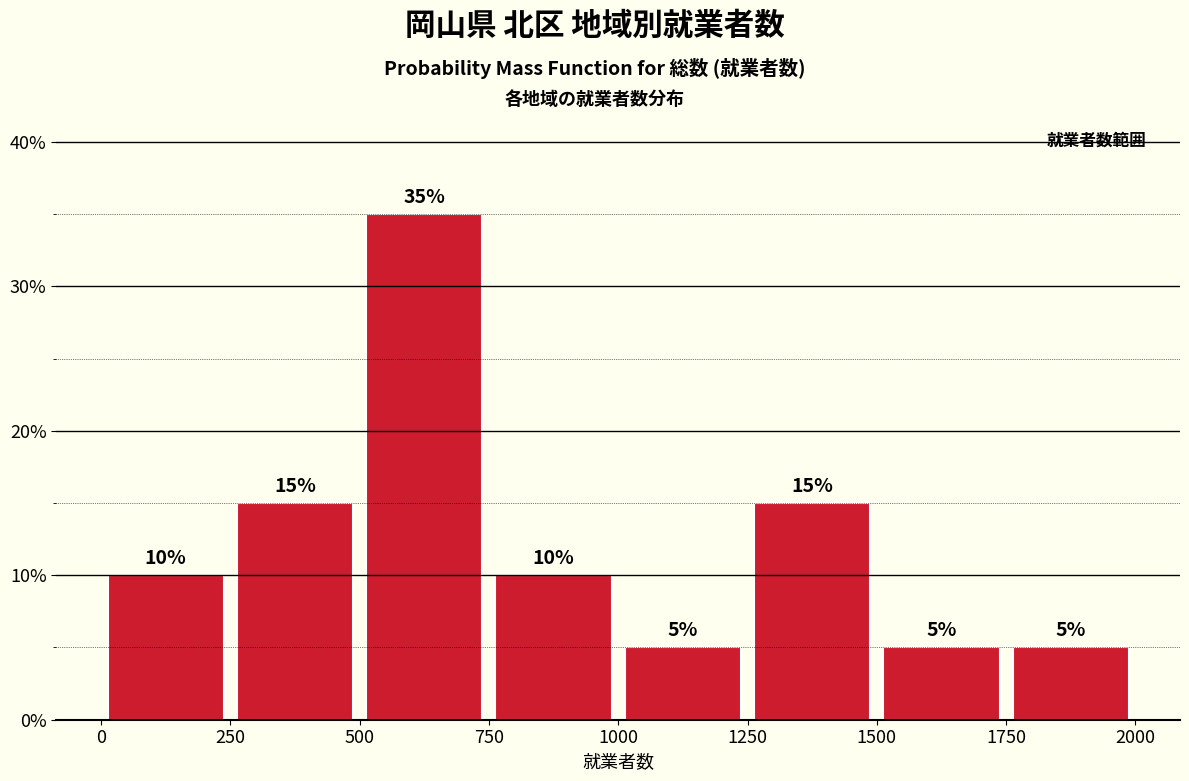

Over which range of the x-axis is the bar tallest?

500 to 750